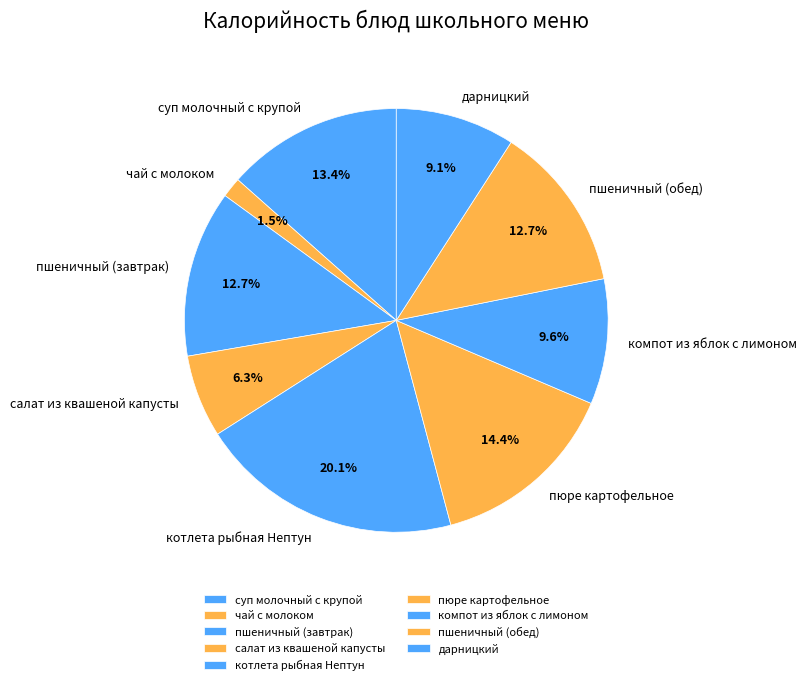

What percentage is the салат из квашеной капусты slice, to the nearest percent?

6%